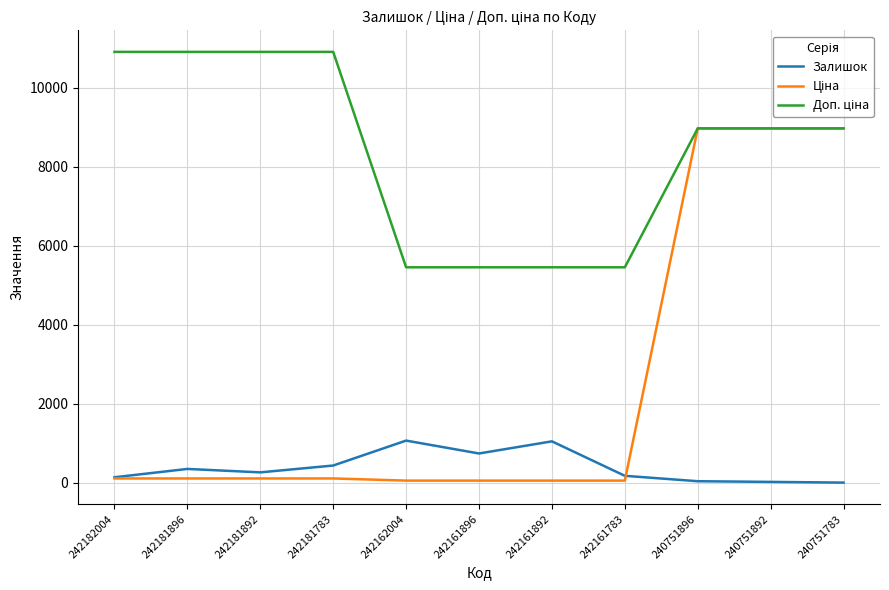

The Залишок series shows 22.0 at 240751892. True or false?

True